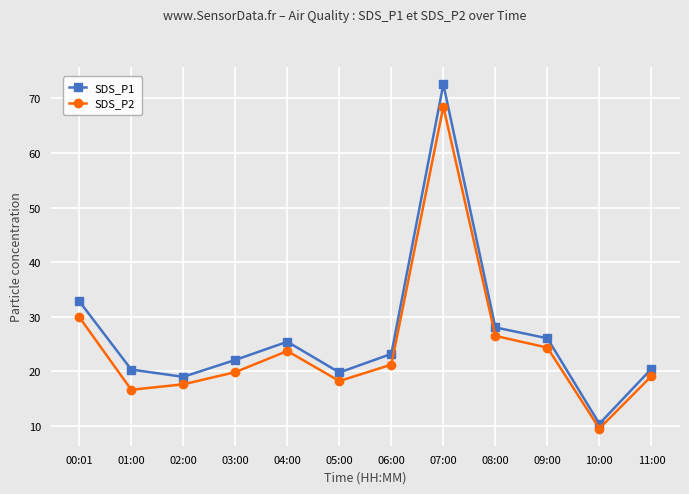

What is the smallest value displayed?

9.5